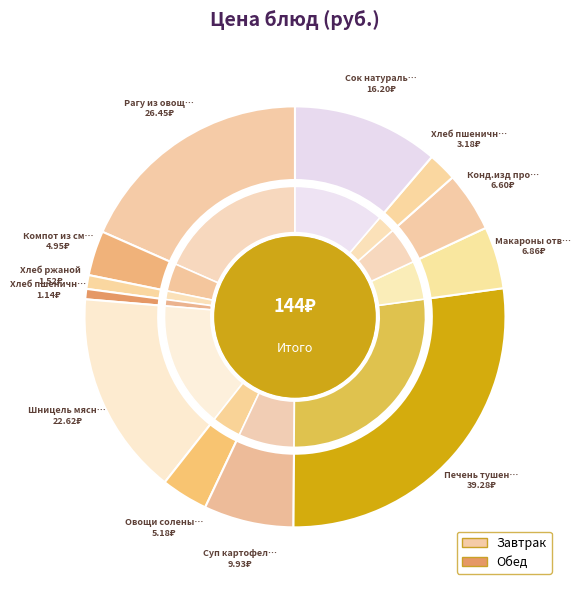

Rank the categories by value from highest to lowest.

Печень тушенная в томатном соусе, Рагу из овощей, Шницель мясной, Сок натуральный, Суп картофельный с клецками, Макароны отварные, Конд.изд пром пр-ва, Овощи соленые (огурцы), Компот из смеси сухофруктов, Хлеб пшеничный (обед), Хлеб ржаной, Хлеб пшеничный